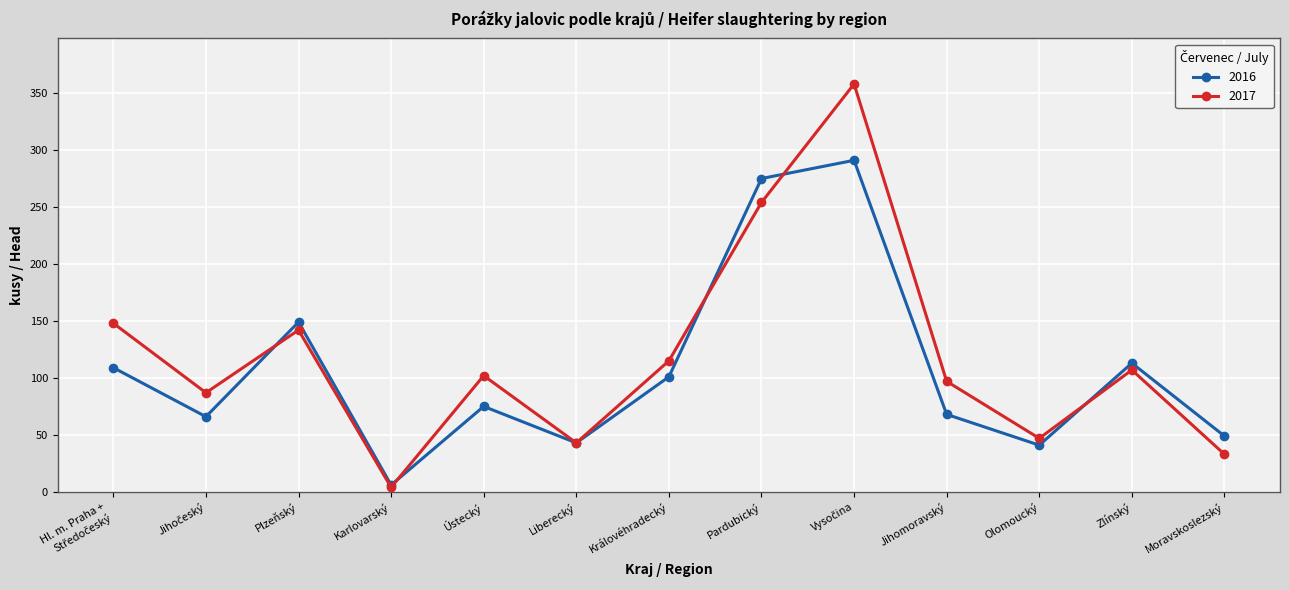

How many data points in 2017 are less than 102?

6